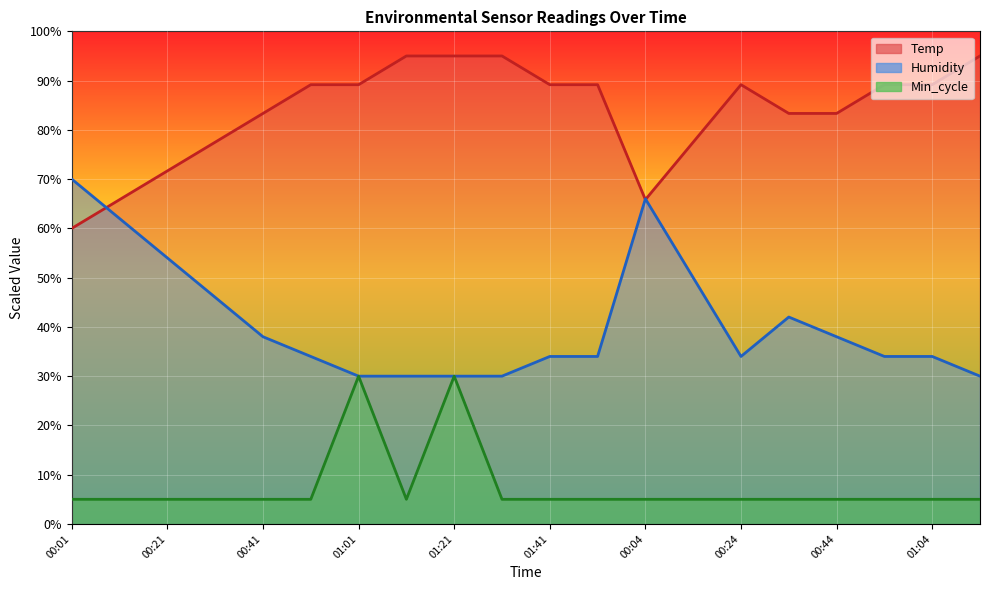

Reading right to left, extract all data points from this chart.

Temp: 01:14=95.0	01:04=89.2	00:54=89.2	00:44=83.3	00:34=83.3	00:24=89.2	00:14=77.5	00:04=65.8	01:51=89.2	01:41=89.2	01:31=95.0	01:21=95.0	01:11=95.0	01:01=89.2	00:51=89.2	00:41=83.3	00:31=77.5	00:21=71.7	00:11=65.8	00:01=60.0
Humidity: 01:14=30.0	01:04=34.0	00:54=34.0	00:44=38.0	00:34=42.0	00:24=34.0	00:14=50.0	00:04=66.0	01:51=34.0	01:41=34.0	01:31=30.0	01:21=30.0	01:11=30.0	01:01=30.0	00:51=34.0	00:41=38.0	00:31=46.0	00:21=54.0	00:11=62.0	00:01=70.0
Min_cycle: 01:14=5.0	01:04=5.0	00:54=5.0	00:44=5.0	00:34=5.0	00:24=5.0	00:14=5.0	00:04=5.0	01:51=5.0	01:41=5.0	01:31=5.0	01:21=30.0	01:11=5.0	01:01=30.0	00:51=5.0	00:41=5.0	00:31=5.0	00:21=5.0	00:11=5.0	00:01=5.0